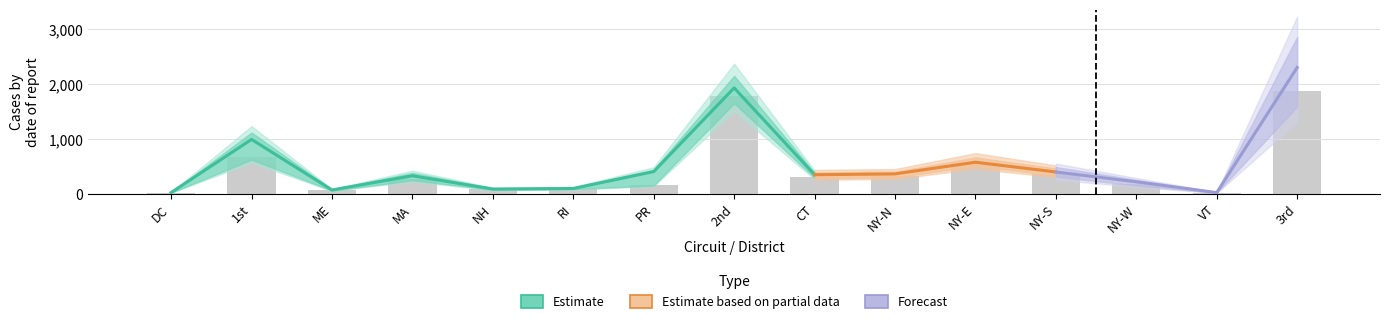

Which has a higher value, NY-E or RI?

NY-E